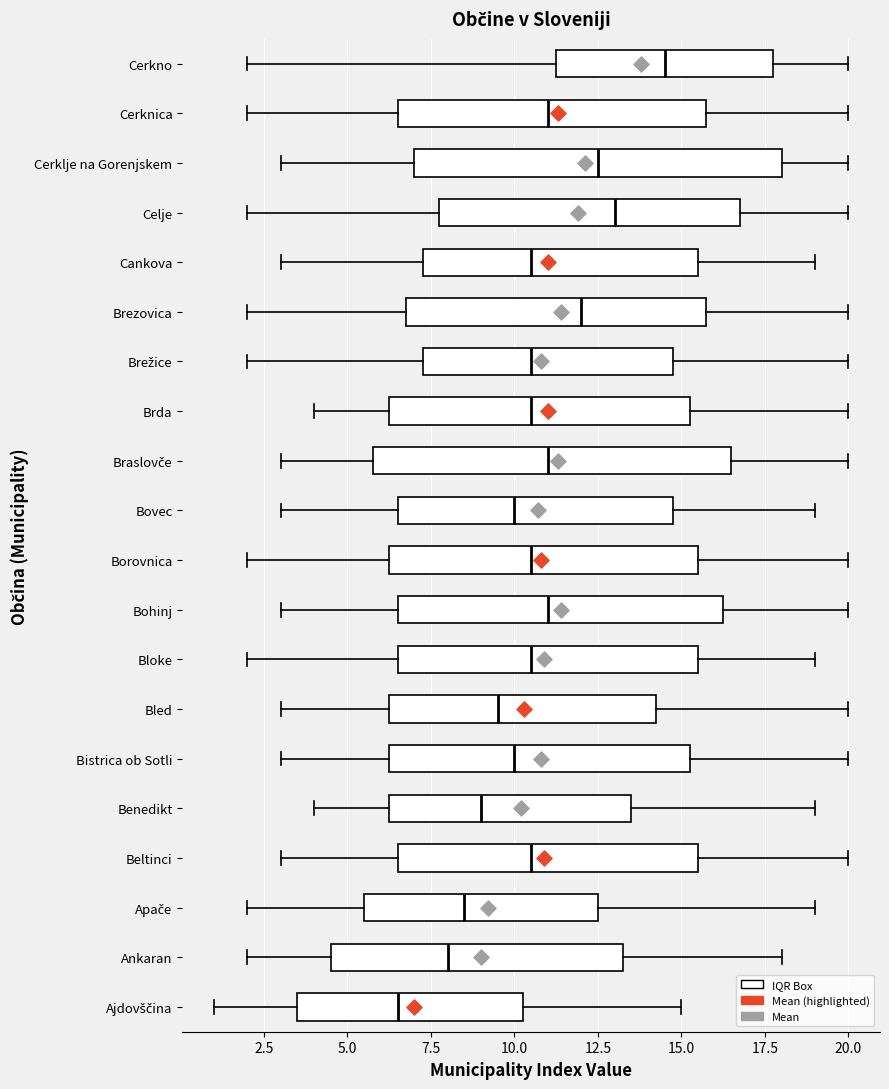

Reading bottom to top, read every box against the x-axis: the position of its median line, the range the box covers, and the ends of its whiskers. The values are not printed on the chart, so give them approximately, as read against the axis.

Ajdovščina: median 6.5, box 3.5 to 10.5, whiskers 1.0 to 15.0
Ankaran: median 8.0, box 4.5 to 13.5, whiskers 2.0 to 18.0
Apače: median 8.5, box 5.5 to 12.5, whiskers 2.0 to 19.0
Beltinci: median 10.5, box 6.5 to 15.5, whiskers 3.0 to 20.0
Benedikt: median 9.0, box 6.5 to 13.5, whiskers 4.0 to 19.0
Bistrica ob Sotli: median 10.0, box 6.5 to 15.5, whiskers 3.0 to 20.0
Bled: median 9.5, box 6.5 to 14.5, whiskers 3.0 to 20.0
Bloke: median 10.5, box 6.5 to 15.5, whiskers 2.0 to 19.0
Bohinj: median 11.0, box 6.5 to 16.5, whiskers 3.0 to 20.0
Borovnica: median 10.5, box 6.5 to 15.5, whiskers 2.0 to 20.0
Bovec: median 10.0, box 6.5 to 15.0, whiskers 3.0 to 19.0
Braslovče: median 11.0, box 6.0 to 16.5, whiskers 3.0 to 20.0
Brda: median 10.5, box 6.5 to 15.5, whiskers 4.0 to 20.0
Brežice: median 10.5, box 7.5 to 15.0, whiskers 2.0 to 20.0
Brezovica: median 12.0, box 7.0 to 16.0, whiskers 2.0 to 20.0
Cankova: median 10.5, box 7.5 to 15.5, whiskers 3.0 to 19.0
Celje: median 13.0, box 8.0 to 17.0, whiskers 2.0 to 20.0
Cerklje na Gorenjskem: median 12.5, box 7.0 to 18.0, whiskers 3.0 to 20.0
Cerknica: median 11.0, box 6.5 to 16.0, whiskers 2.0 to 20.0
Cerkno: median 14.5, box 11.5 to 18.0, whiskers 2.0 to 20.0